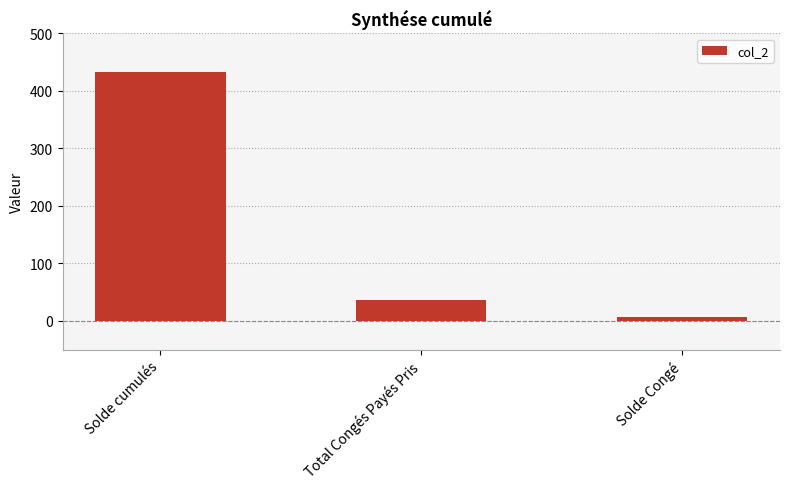

True or false: the data shows 6.1 at Solde Congé.

True